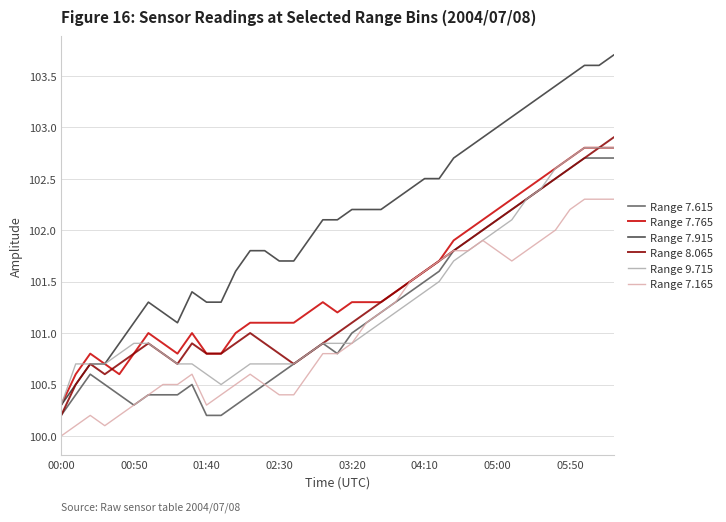

At how many categories does at least one series exceed 100?

39